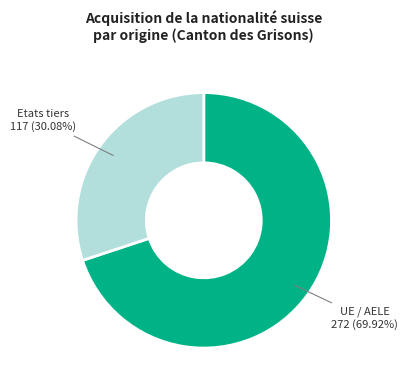

Is there any slice that represents more than half of the pie?

Yes